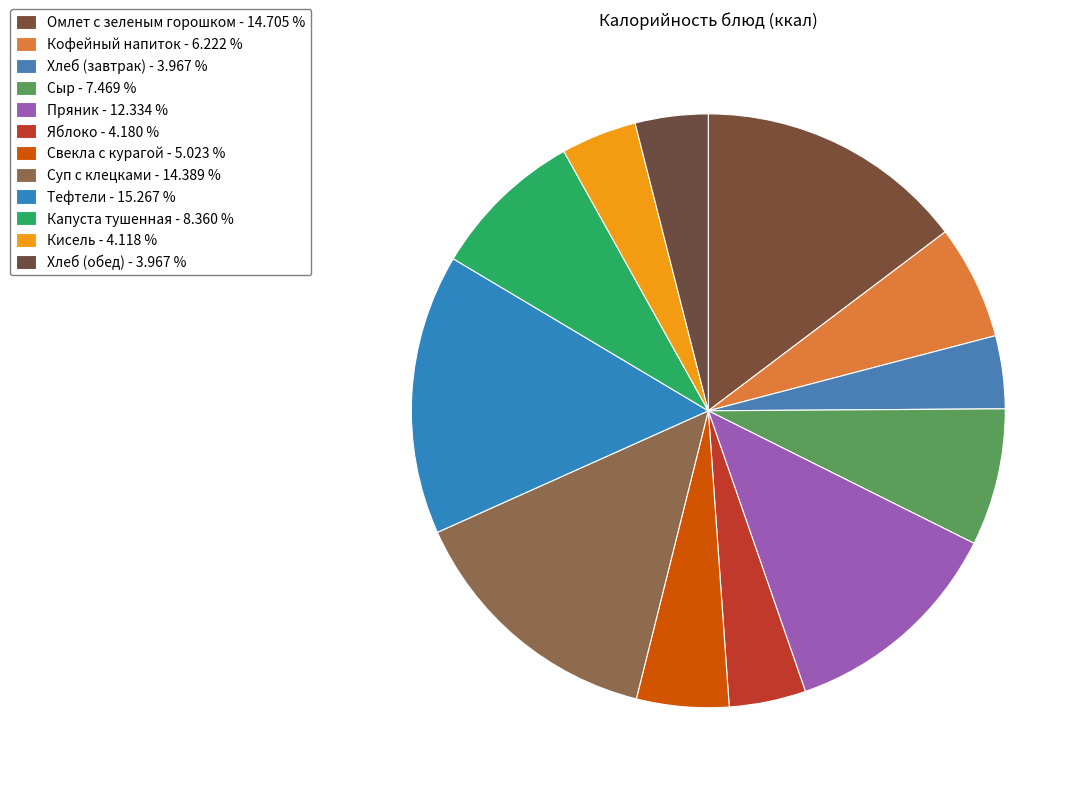

To the nearest percent, what is the average slice percentage?

8%